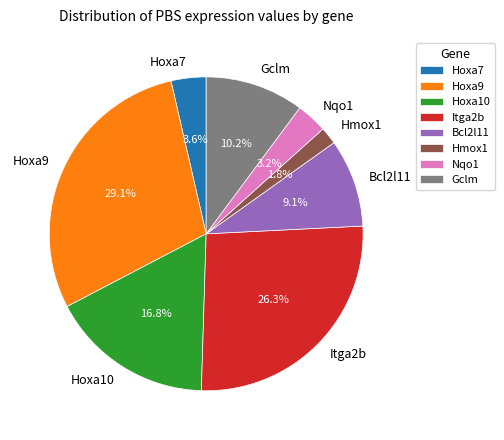

Does Itga2b represent more than half of the total?

No